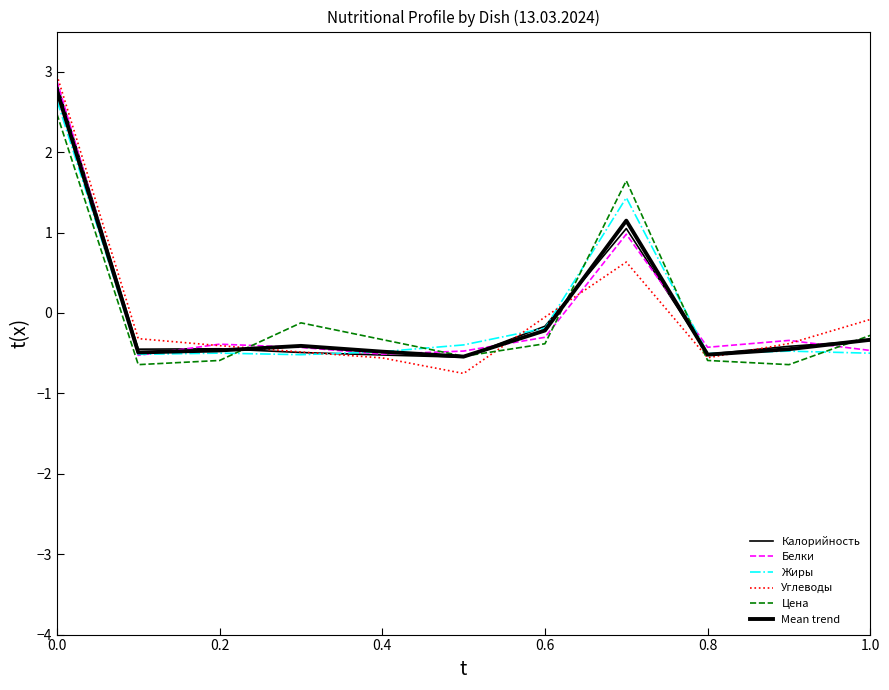

How many lines are shown in the chart?

6